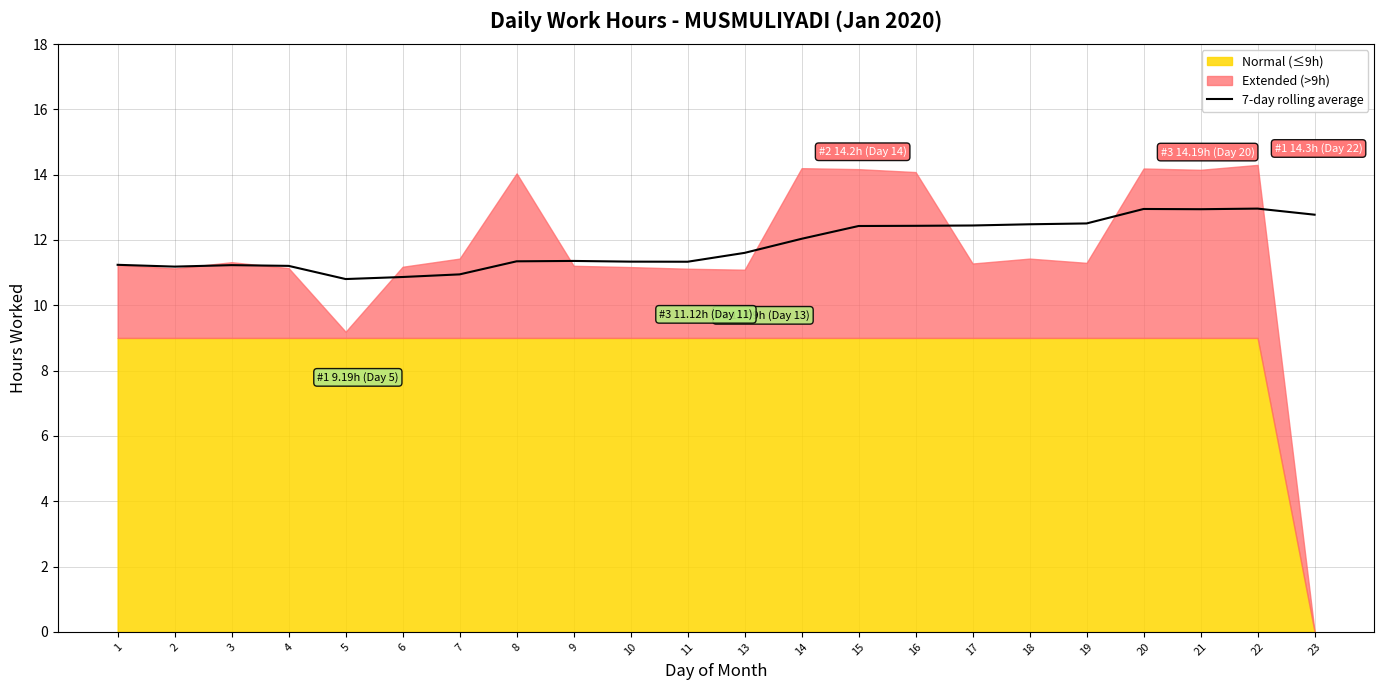

What is the ratio of the value at 17 to the value at 21?

1.0